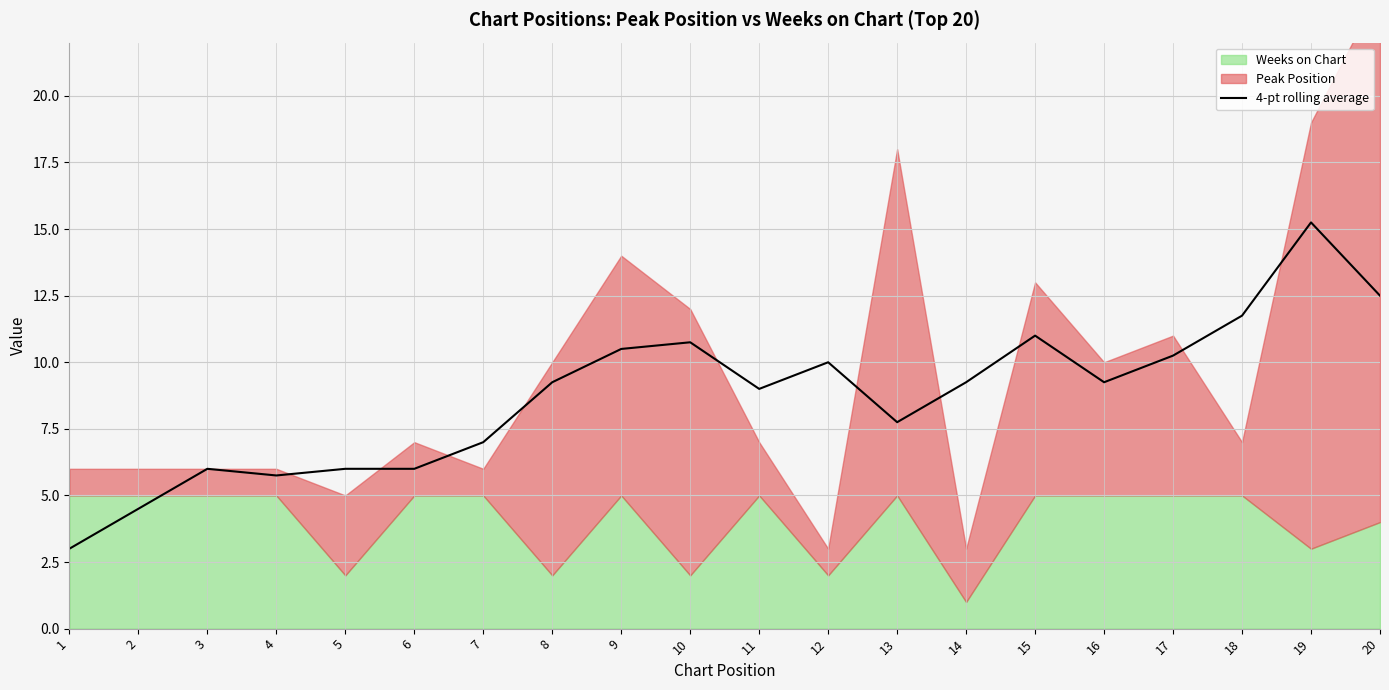

How many data points does each series have?

20